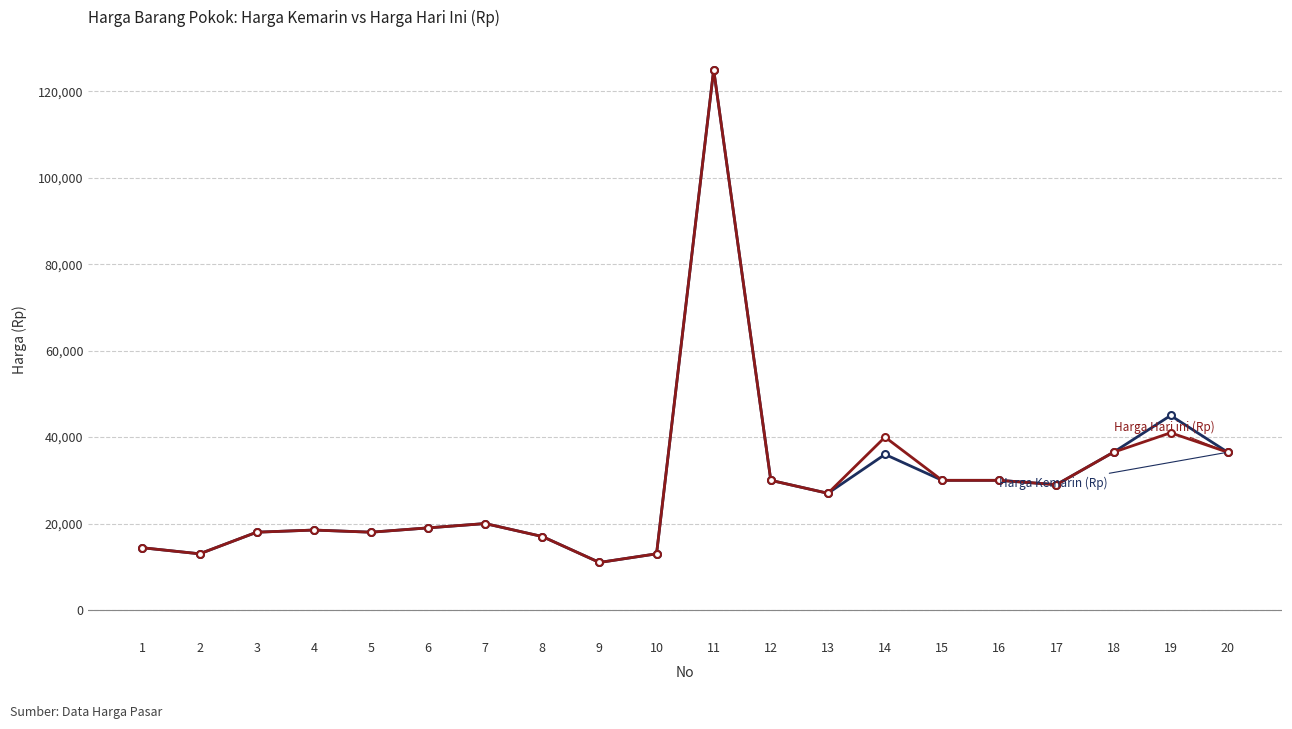

At which category is the sum across all series the highest?

11